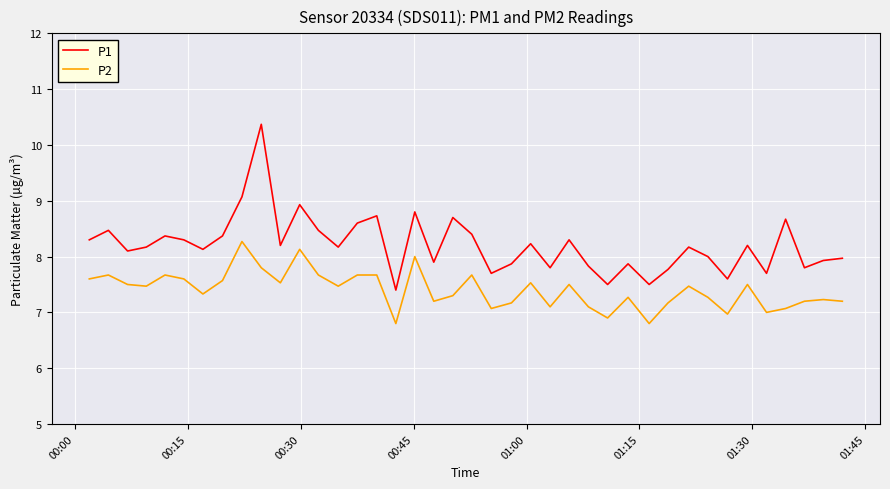

What is the difference between the maximum and minimum values in the P1 series?

3.0